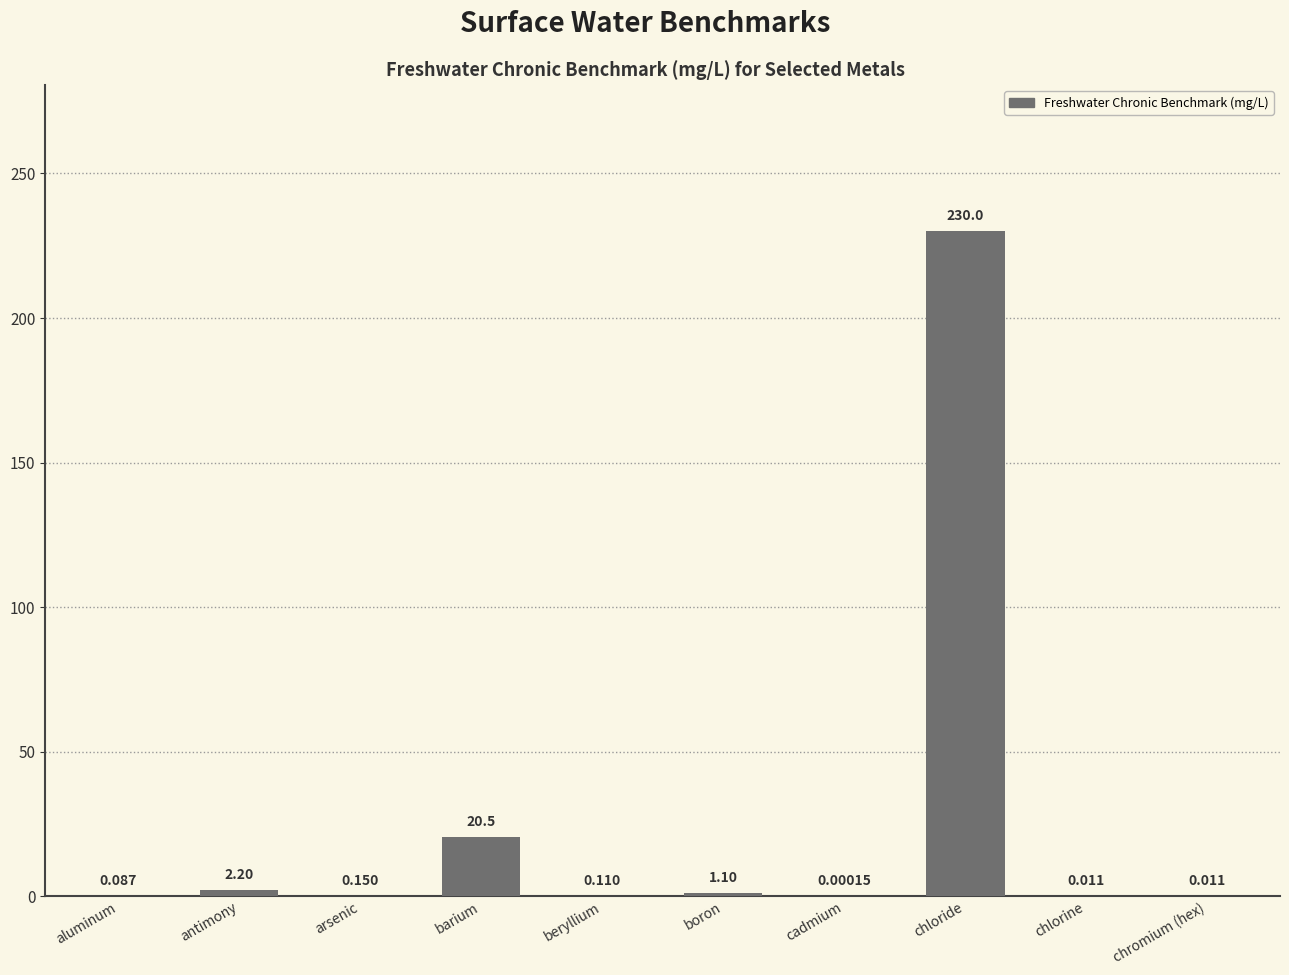

Where is the data nearest to the value 115?

barium